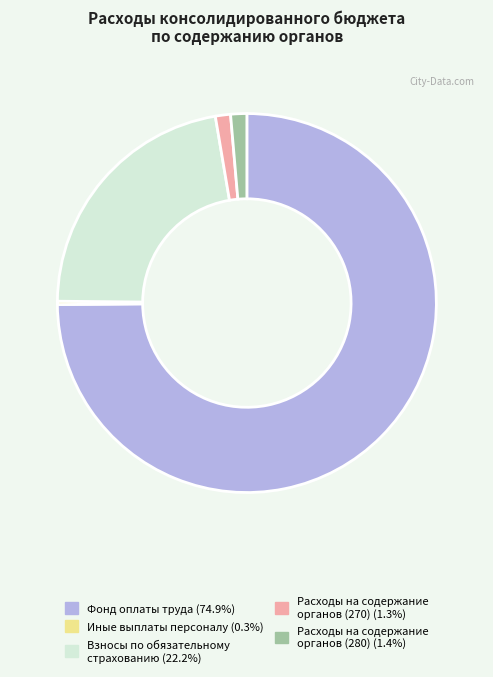

Is there a majority slice in this chart?

Yes